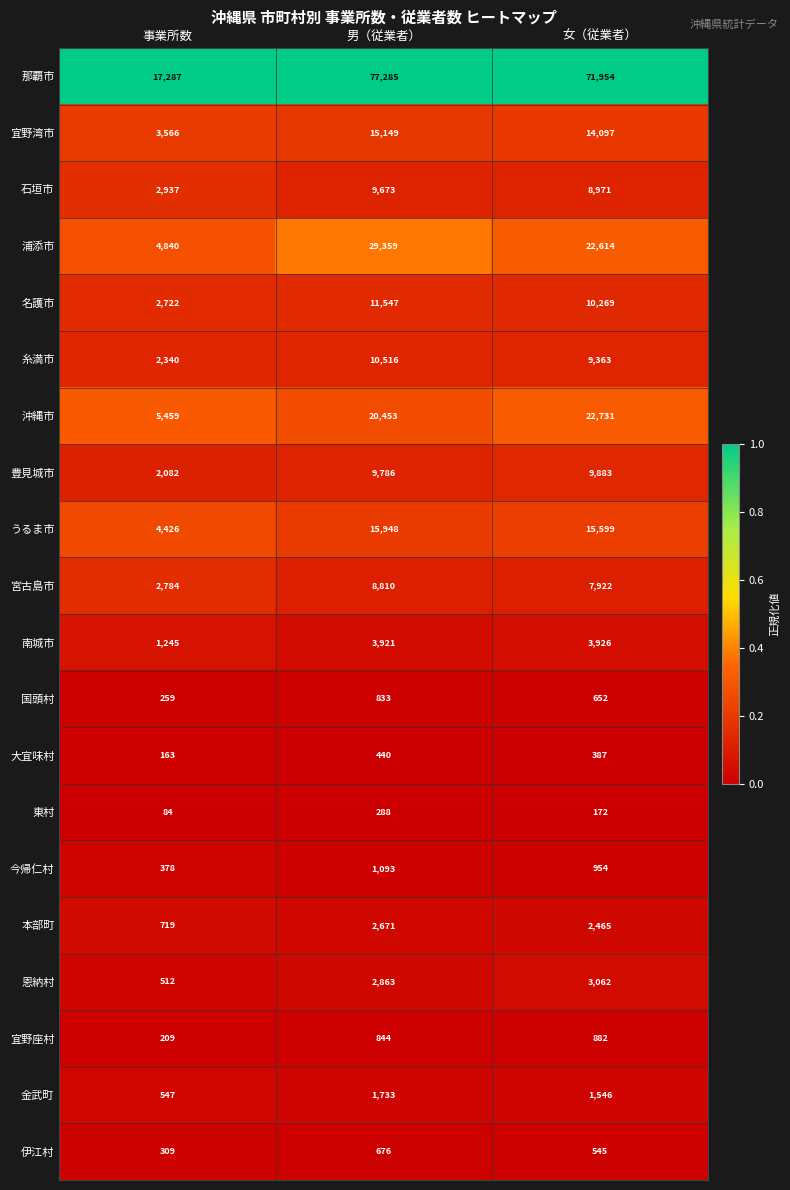

What is the approximate value of 今帰仁村 at 事業所数, to the nearest 100?

400